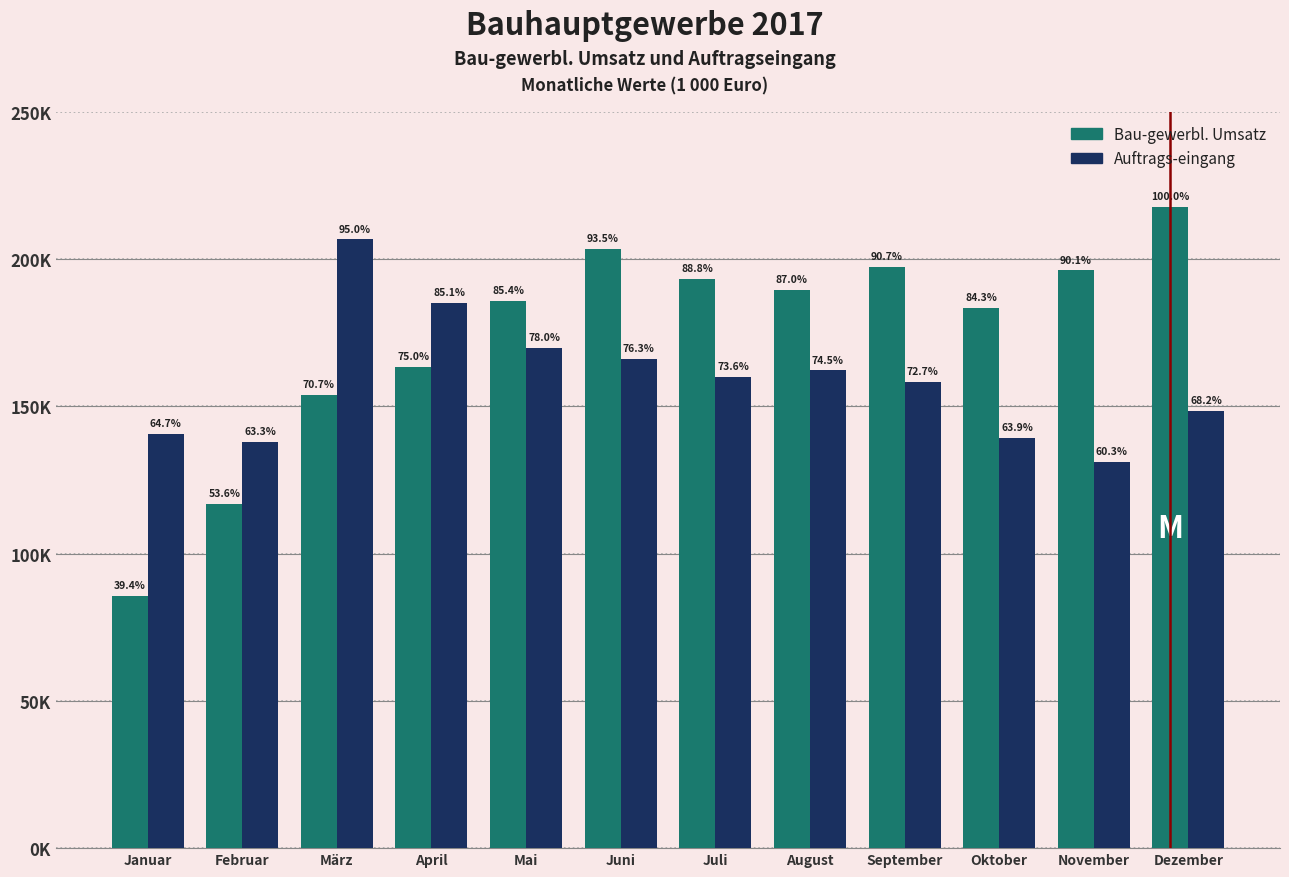

Does the chart contain any negative values?

No